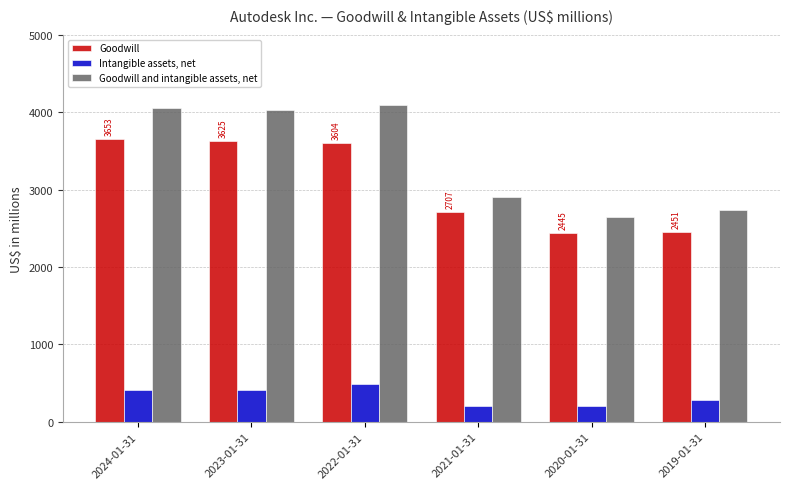

How many groups of bars are there?

6